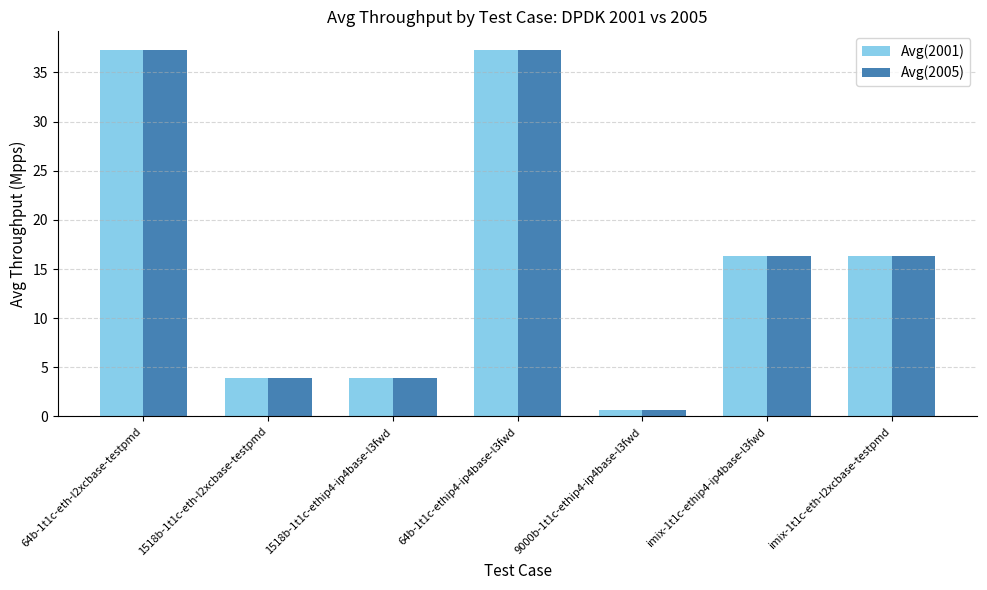

Reading left to right, list all the values displayed in this chart.

Avg(2001): 64b-1t1c-eth-l2xcbase-testpmd=37.3	1518b-1t1c-eth-l2xcbase-testpmd=4.0	1518b-1t1c-ethip4-ip4base-l3fwd=4.0	64b-1t1c-ethip4-ip4base-l3fwd=37.3	9000b-1t1c-ethip4-ip4base-l3fwd=0.7	imix-1t1c-ethip4-ip4base-l3fwd=16.4	imix-1t1c-eth-l2xcbase-testpmd=16.4
Avg(2005): 64b-1t1c-eth-l2xcbase-testpmd=37.3	1518b-1t1c-eth-l2xcbase-testpmd=4.0	1518b-1t1c-ethip4-ip4base-l3fwd=4.0	64b-1t1c-ethip4-ip4base-l3fwd=37.3	9000b-1t1c-ethip4-ip4base-l3fwd=0.7	imix-1t1c-ethip4-ip4base-l3fwd=16.3	imix-1t1c-eth-l2xcbase-testpmd=16.3